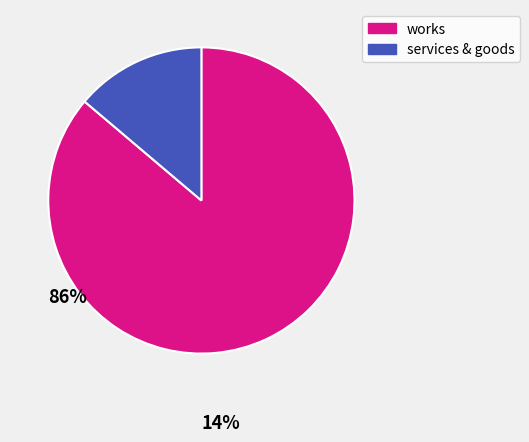

Is there any slice that represents more than half of the pie?

Yes